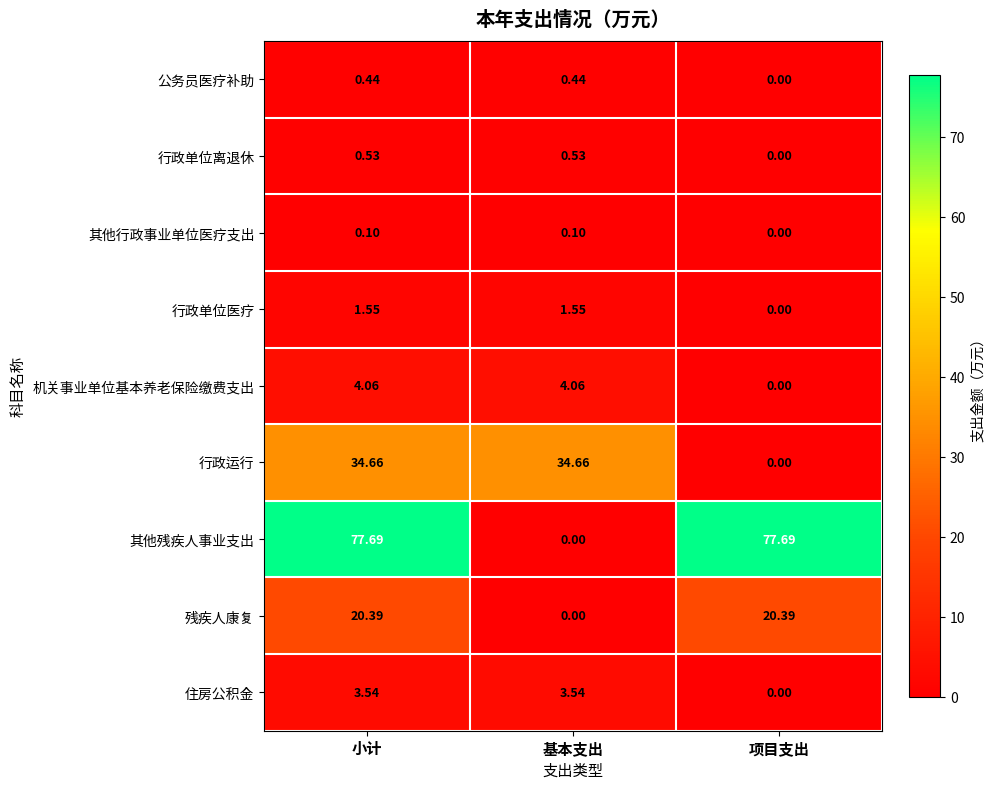

Is the value of 其他行政事业单位医疗支出 at 项目支出 greater than the value of 住房公积金 at 基本支出?

No